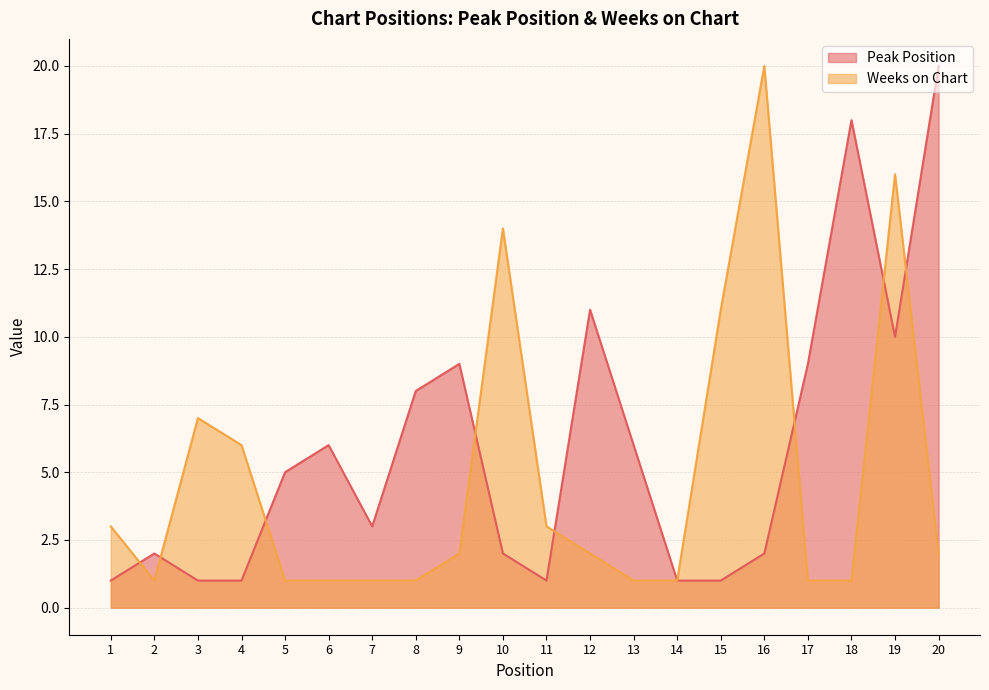

At which category is the sum across all series the highest?

19